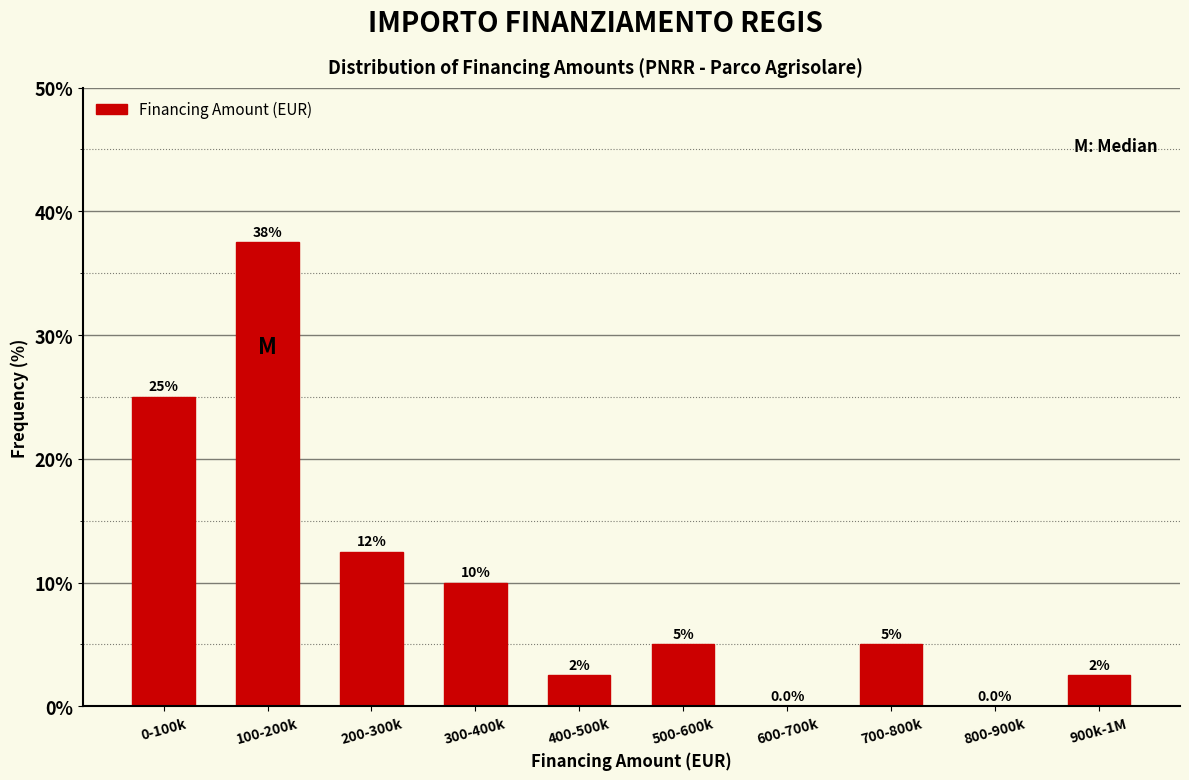

Reading right to left, list all the values displayed in this chart.

900k-1M=2.5	800-900k=0.0	700-800k=5.0	600-700k=0.0	500-600k=5.0	400-500k=2.5	300-400k=10.0	200-300k=12.5	100-200k=37.5	0-100k=25.0